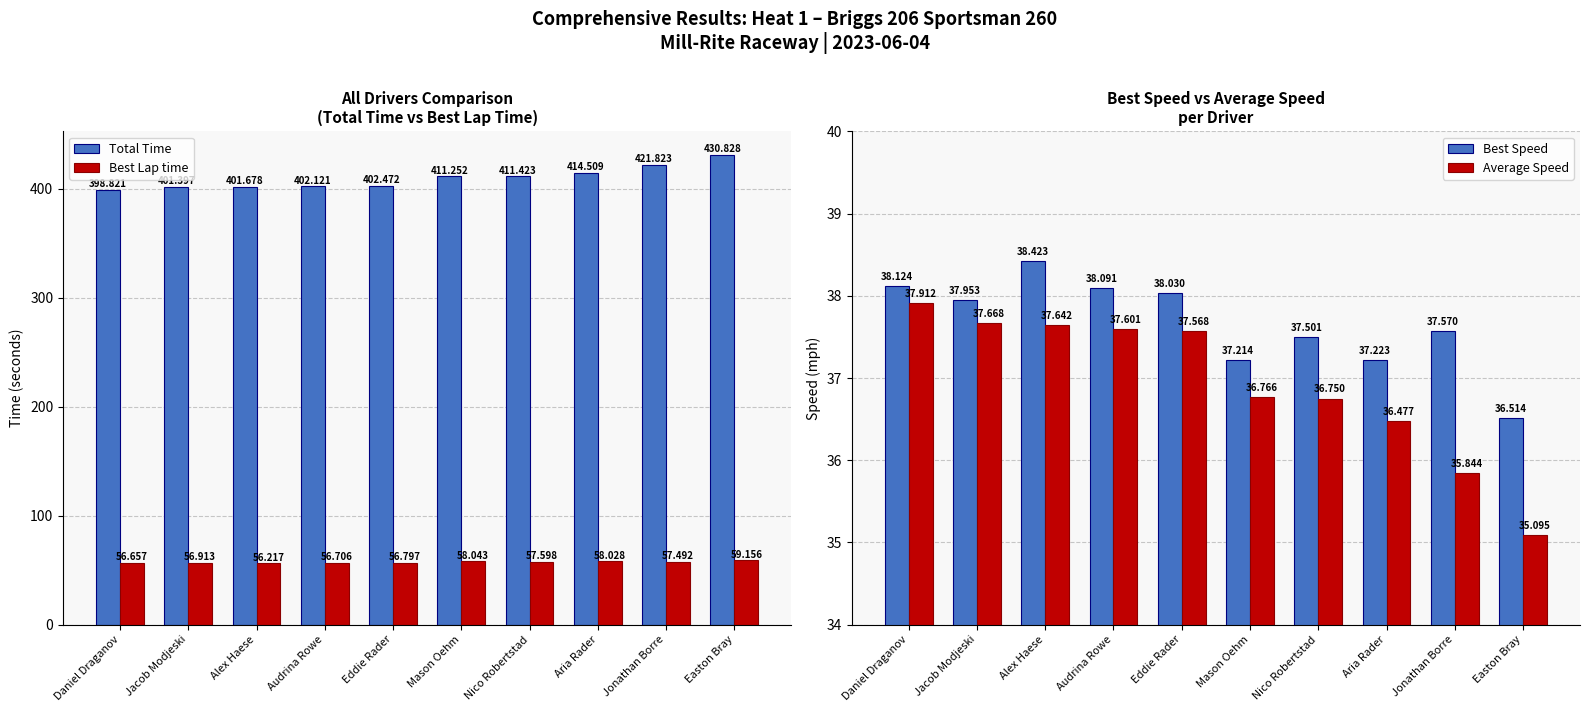

Is it true that Total Time equals 695.8 at Audrina Rowe?

False